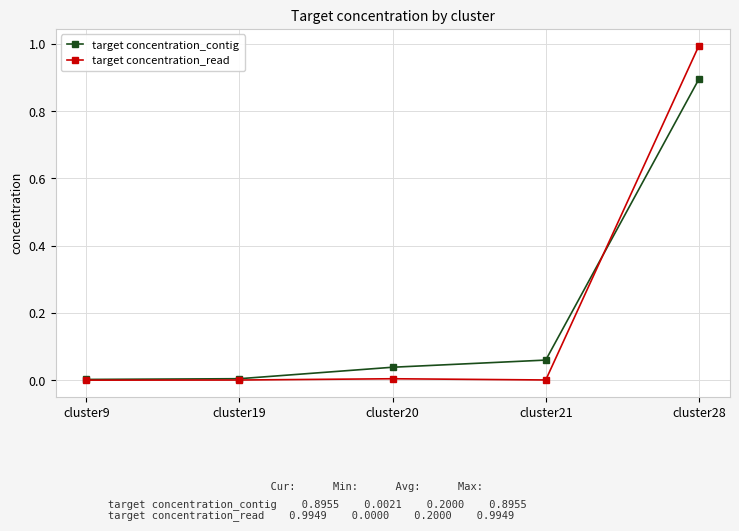

The value of target concentration_contig at cluster28 is 0.4. True or false?

False